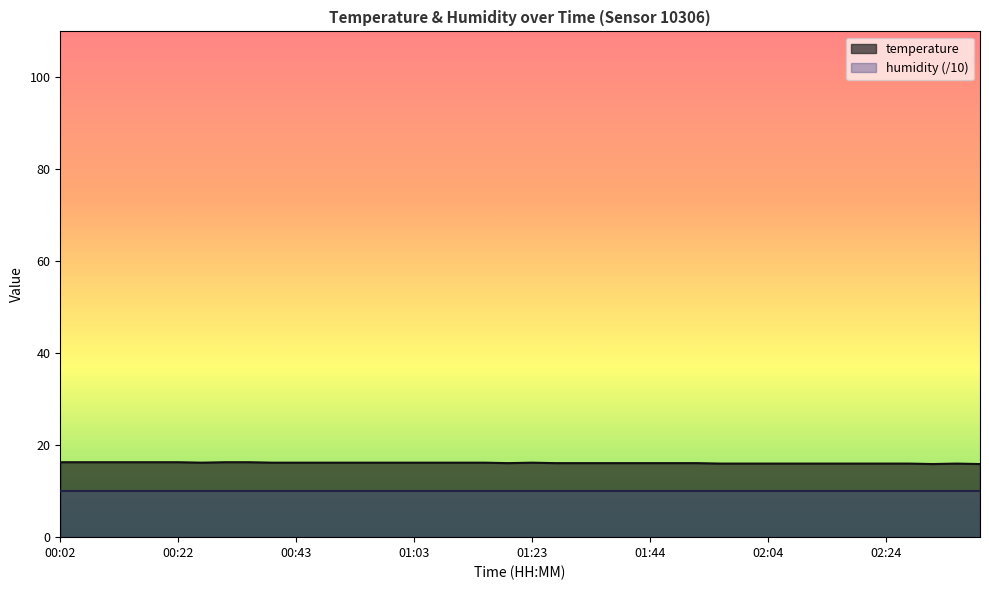

Reading left to right, transcribe all the data shown in this chart.

00:02=16.3	00:06=16.3	00:10=16.3	00:14=16.3	00:18=16.3	00:22=16.3	00:26=16.2	00:30=16.3	00:34=16.3	00:39=16.2	00:43=16.2	00:47=16.2	00:51=16.2	00:55=16.2	00:59=16.2	01:03=16.2	01:07=16.2	01:11=16.2	01:15=16.2	01:19=16.1	01:23=16.2	01:27=16.1	01:32=16.1	01:36=16.1	01:40=16.1	01:44=16.1	01:48=16.1	01:52=16.1	01:56=16.0	02:00=16.0	02:04=16.0	02:08=16.0	02:12=16.0	02:16=16.0	02:20=16.0	02:24=16.0	02:29=16.0	02:33=15.9	02:37=16.0	02:41=15.9